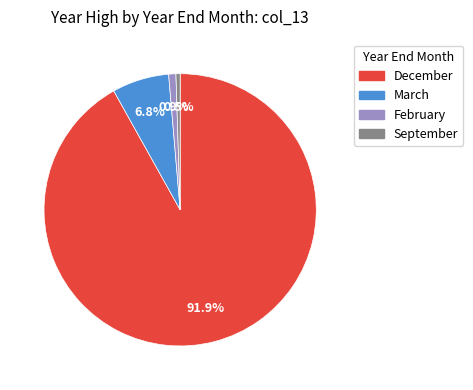

Does March account for over 50% of the chart?

No